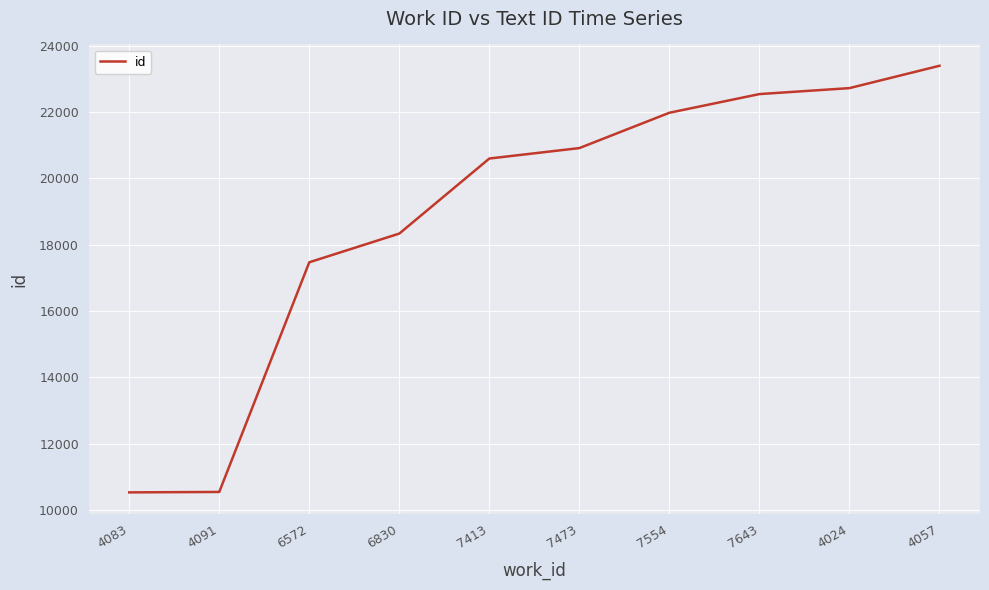

What is the difference between the values at 6572 and 4083?

6941